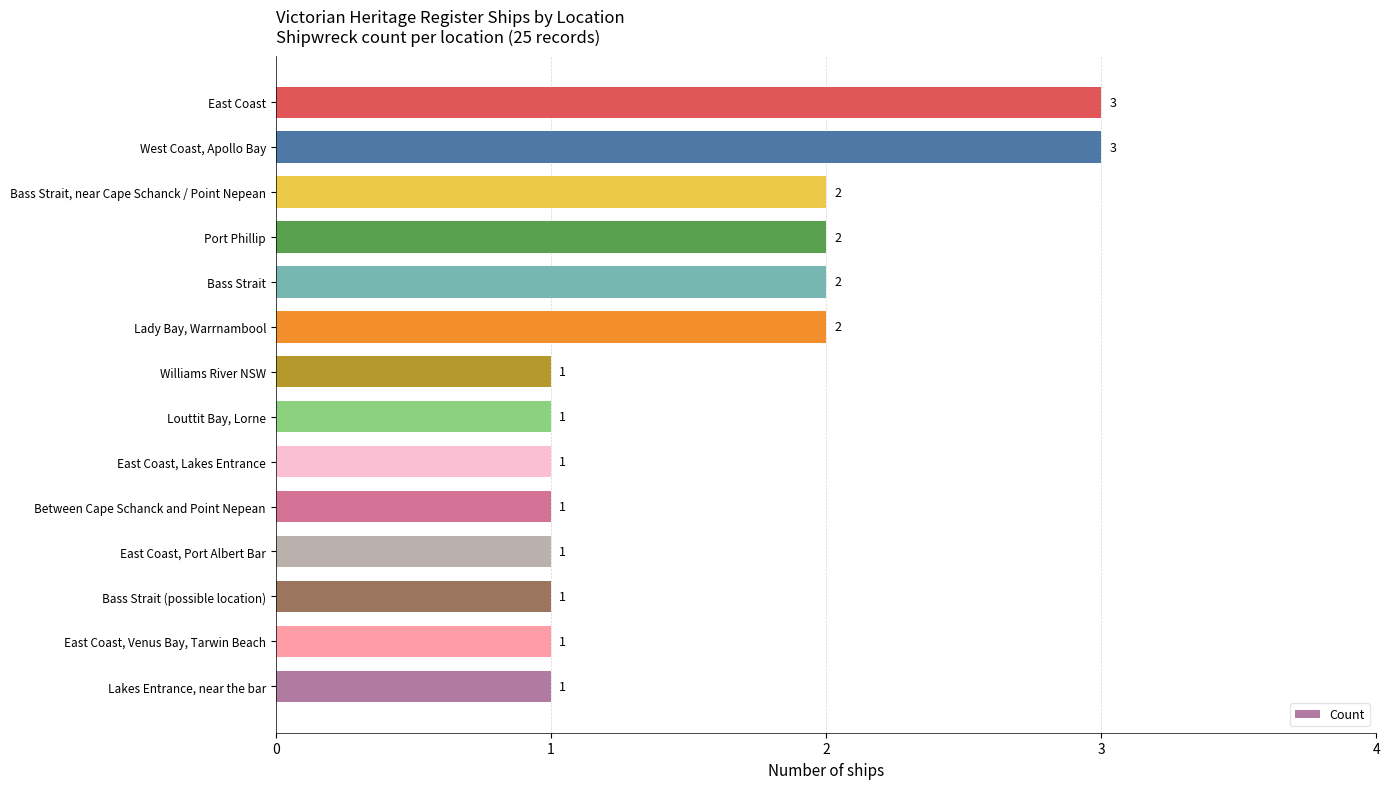

How many values are between 1 and 2?

12